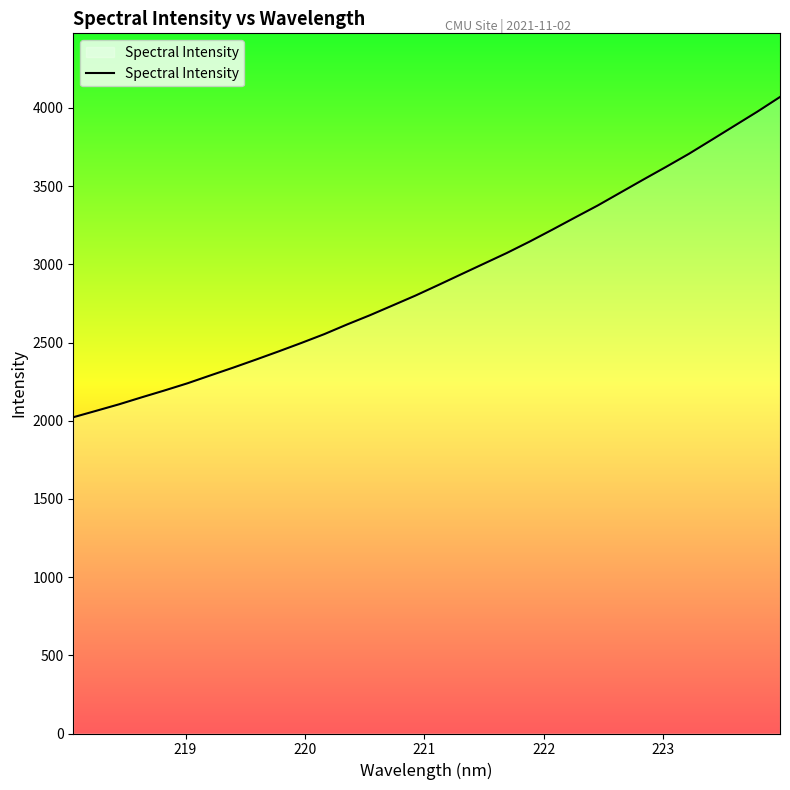

What is the greatest value displayed?

4069.9